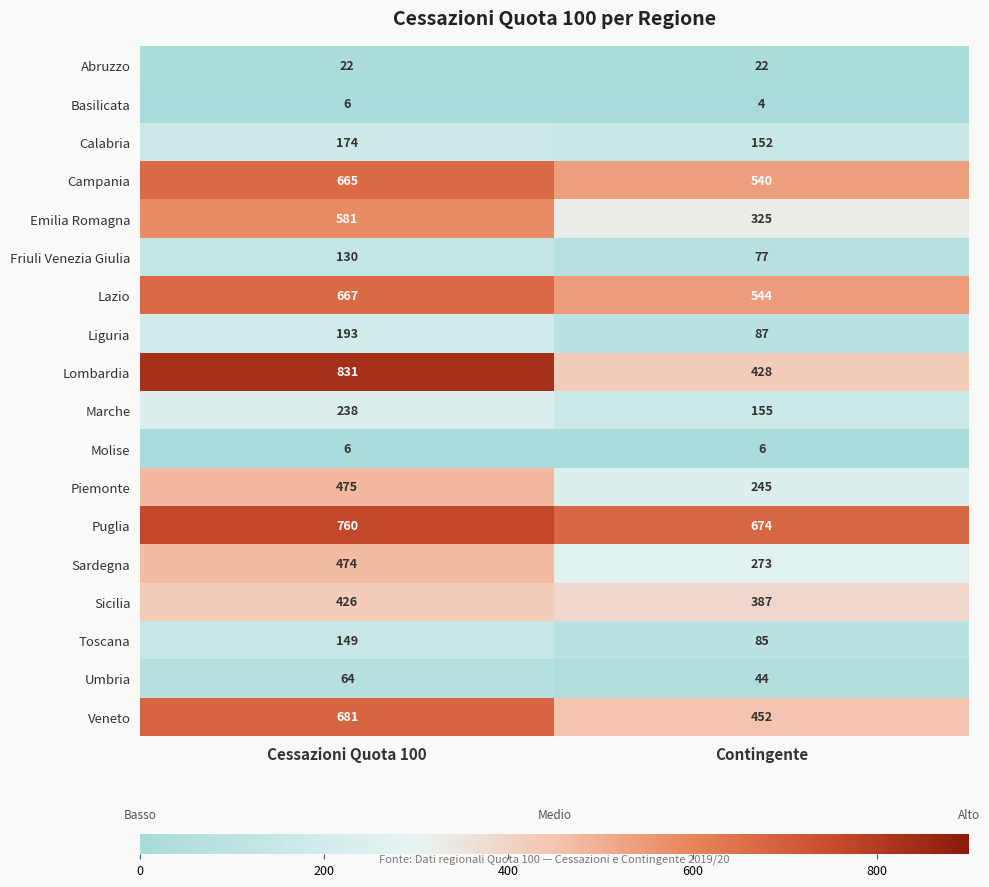

At which category does the chart reach its peak across all series?

Cessazioni Quota 100